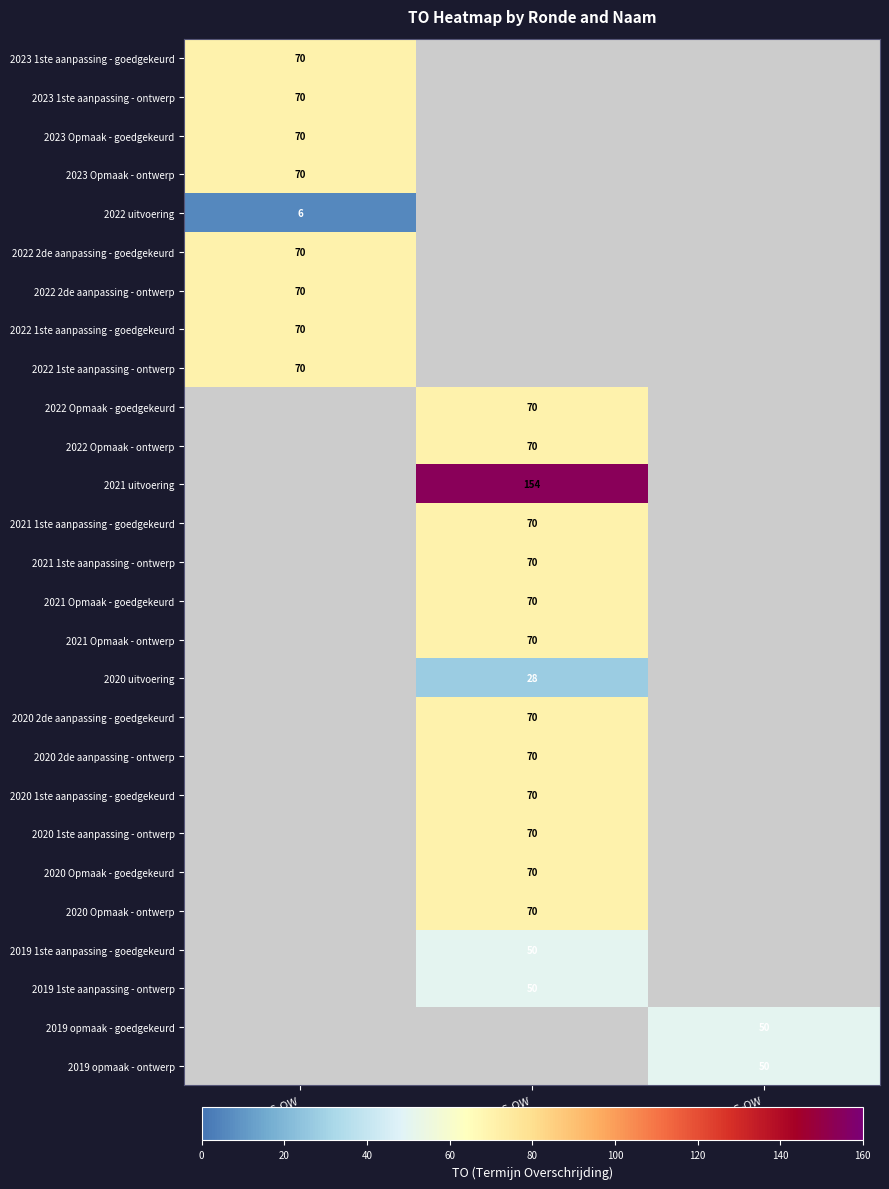

True or false: 2020 Opmaak - ontwerp has a value of 70 at KB0-9KDBTAC-OW.

True